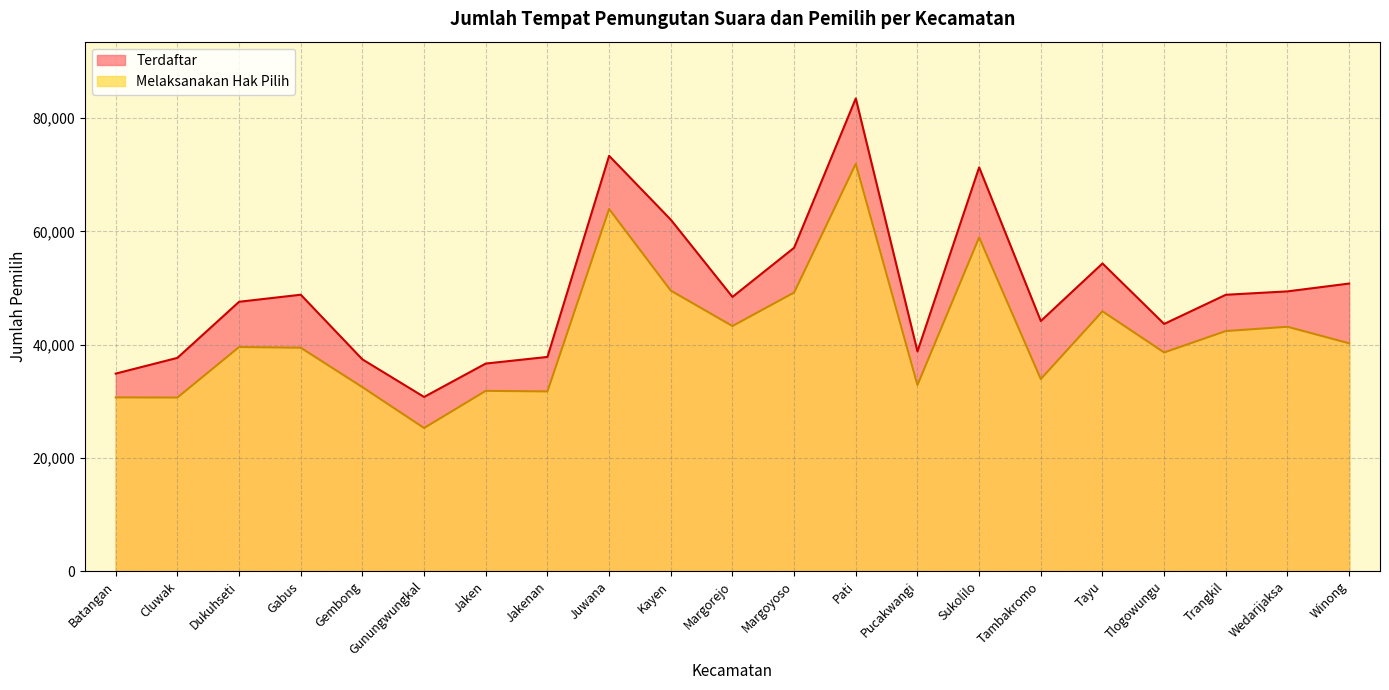

What is the value of the Melaksanakan Hak Pilih point at the 4th from the left?

39470